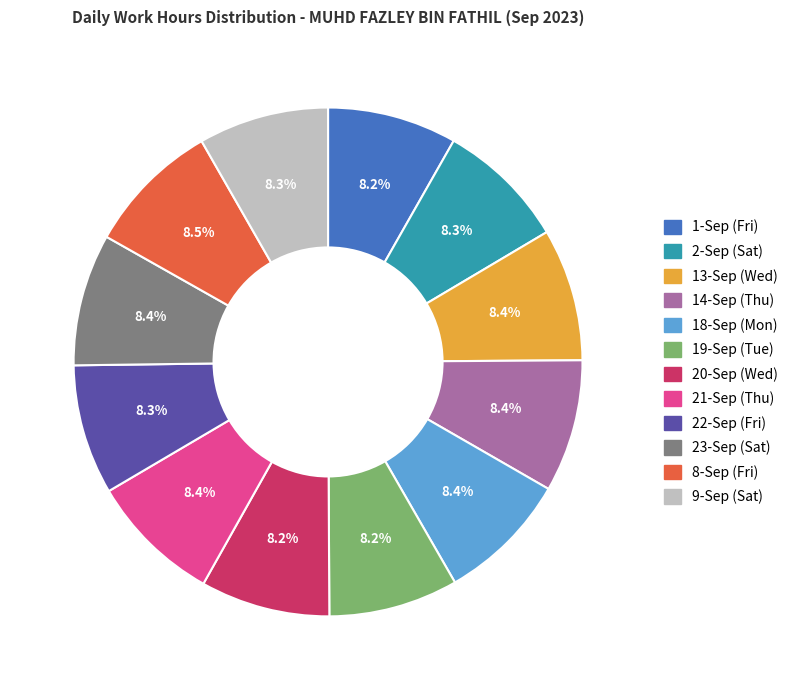

Approximately how many times larger is the value at 18-Sep (Mon) compared to 2-Sep (Sat)?

1.0